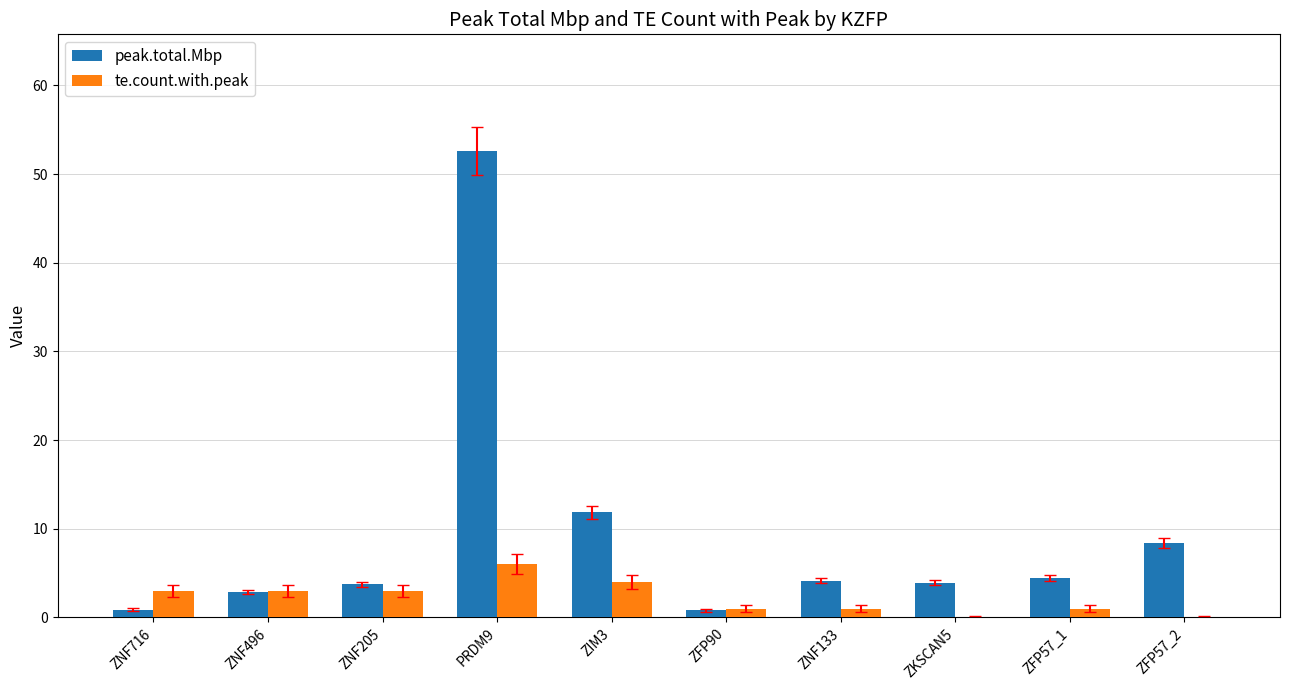

At which category is the sum across all series the highest?

PRDM9